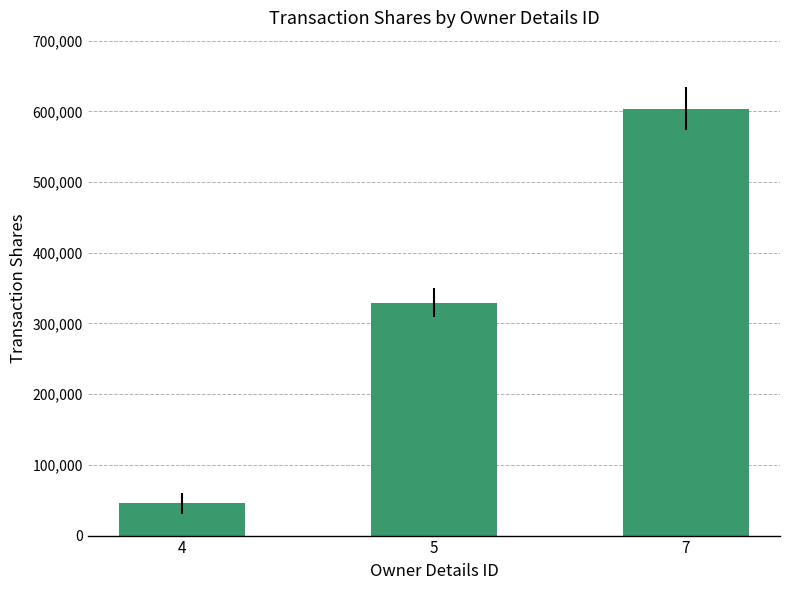

The value at 5 is 329471. True or false?

True